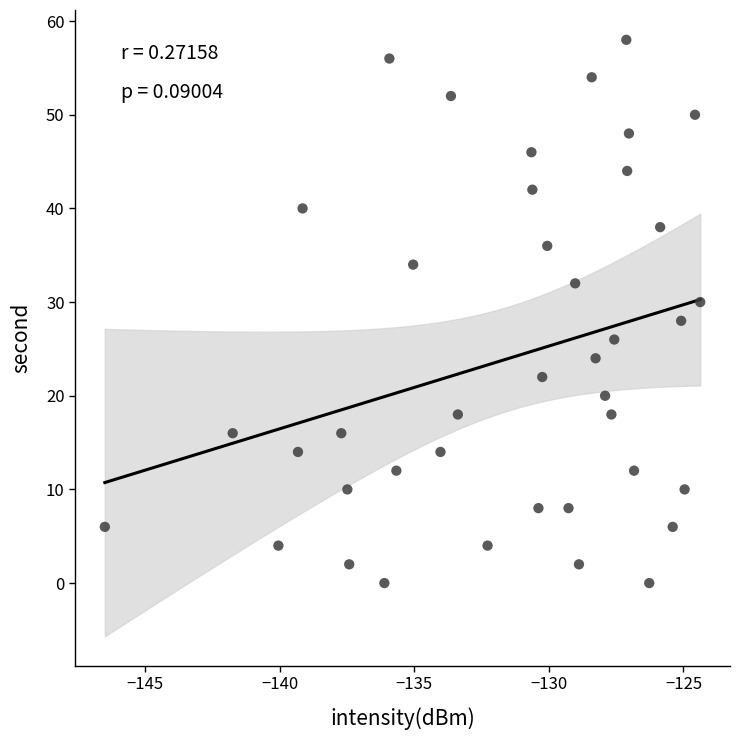

What is the range of Y values (max minus min)?

58